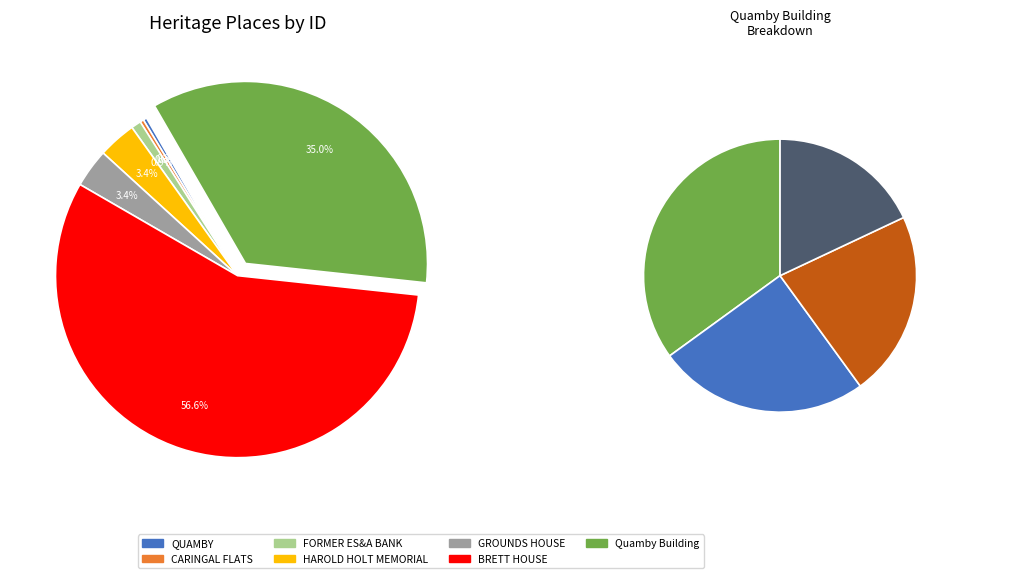

Which category has the biggest portion of the pie?

BRETT HOUSE